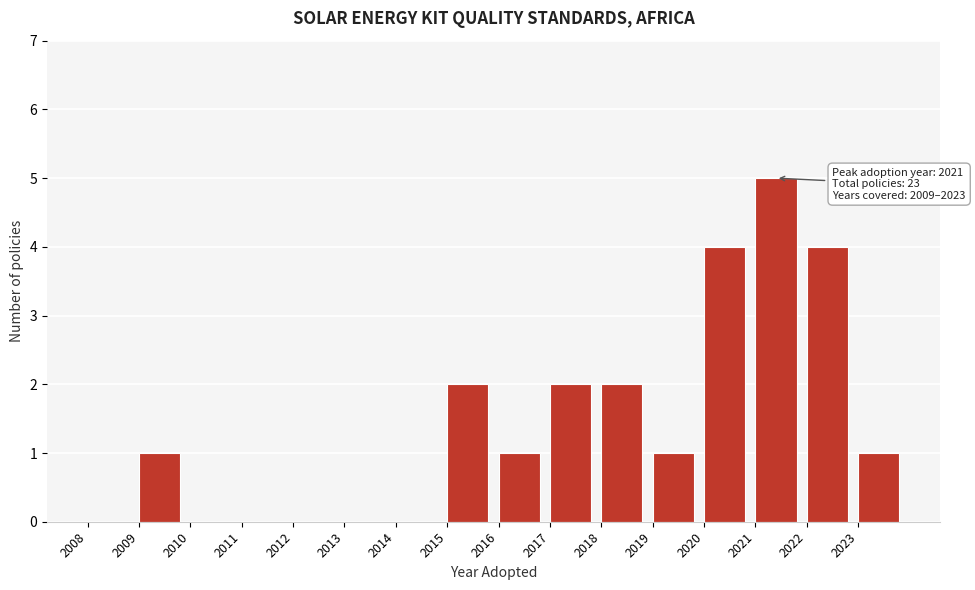

Over which range of the x-axis is the bar tallest?

2021 to 2022